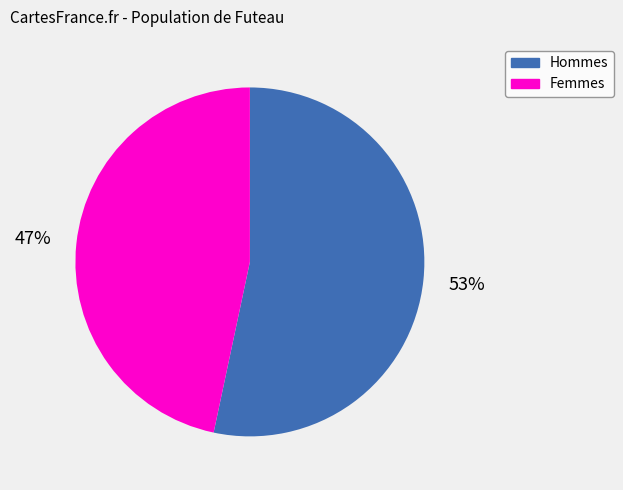

Does any single category account for the majority?

Yes